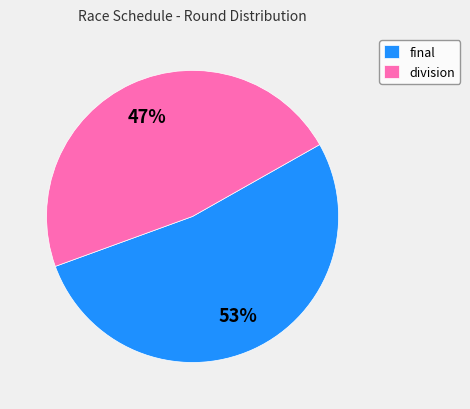

Rank the categories by value from highest to lowest.

final, division